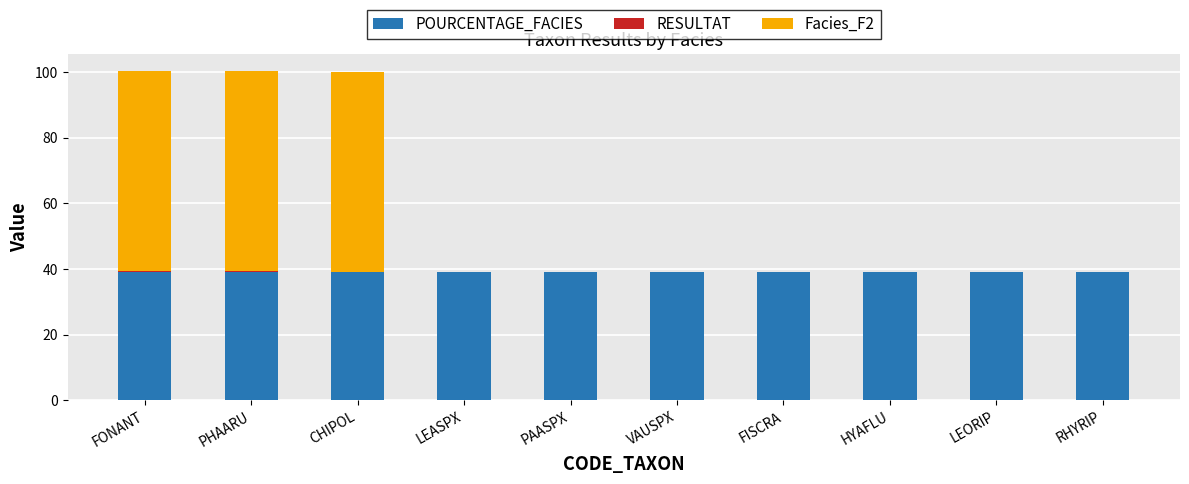

What is the maximum value for POURCENTAGE_FACIES?

39.0